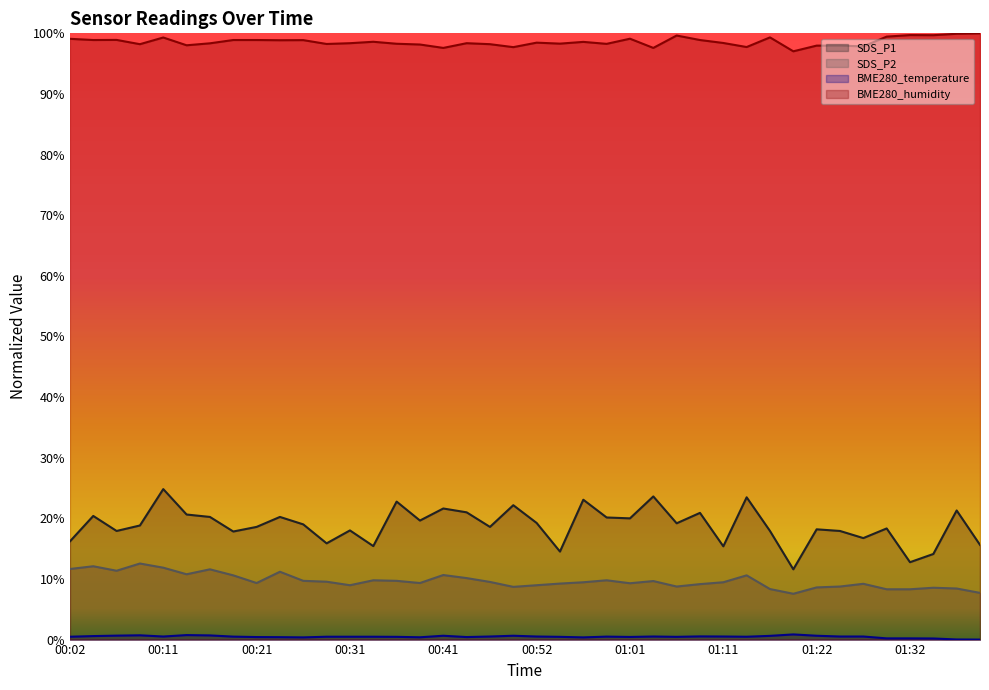

What is the label of the 1st point from the right?

01:40